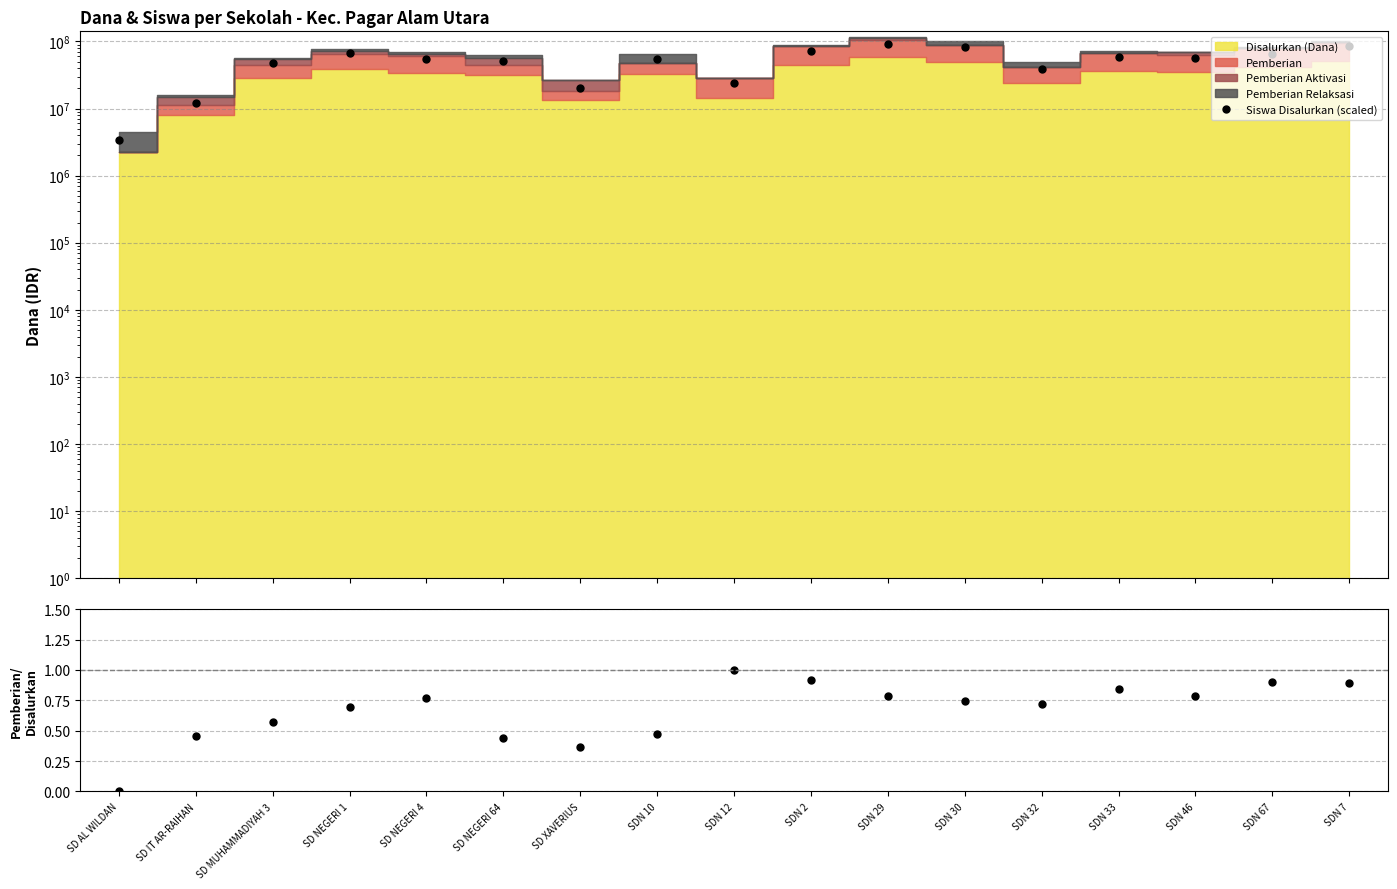

Reading left to right, what are all the values shown in this chart?

Siswa Disalurkan (scaled): 3389781.0	12203211.7	47456934.3	67795620.4	55592408.8	50846715.3	20338686.1	54914452.6	23728467.2	73219270.1	92880000.0	82710656.9	38643503.6	58304233.6	56270365.0	65083795.6	86100438.0
Pemberian/Disalurkan: 0.0	0.5	0.6	0.7	0.8	0.4	0.4	0.5	1.0	0.9	0.8	0.7	0.7	0.8	0.8	0.9	0.9